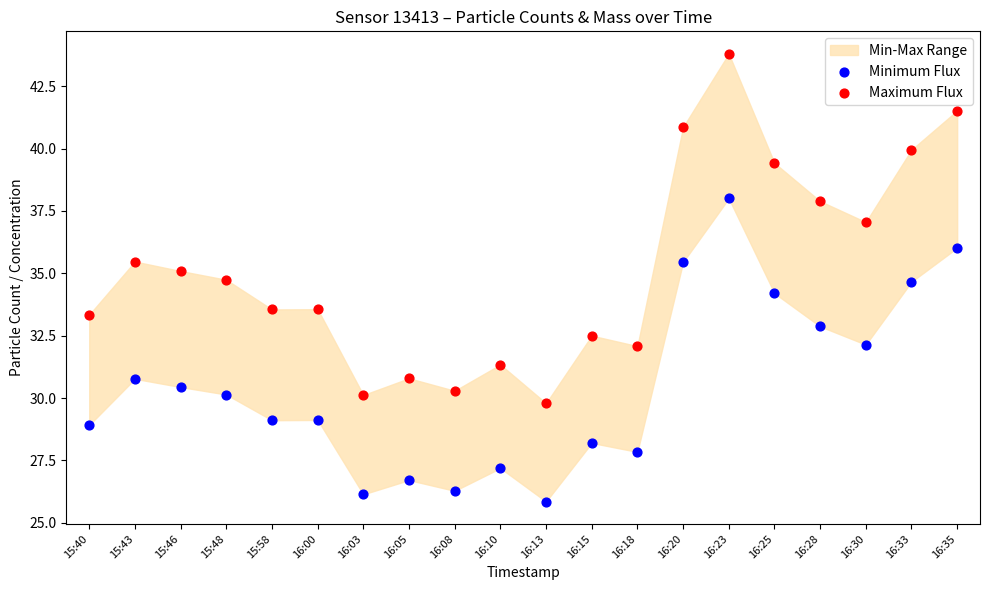

Across all series, what Y value is closest to 34?

34.2